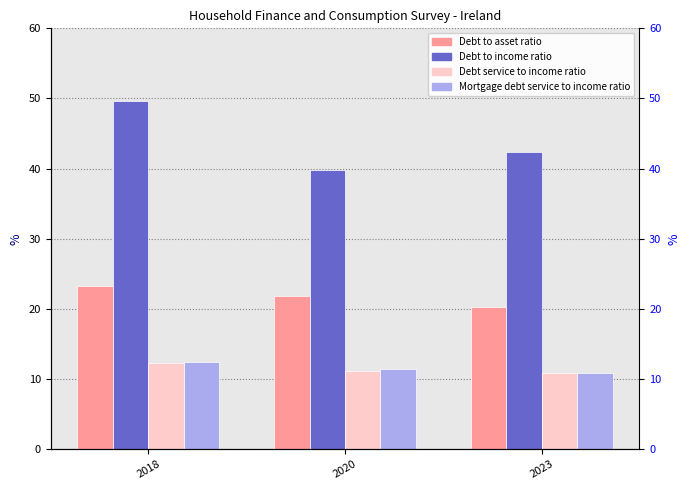

Which label corresponds to the smallest value in the chart?

2023